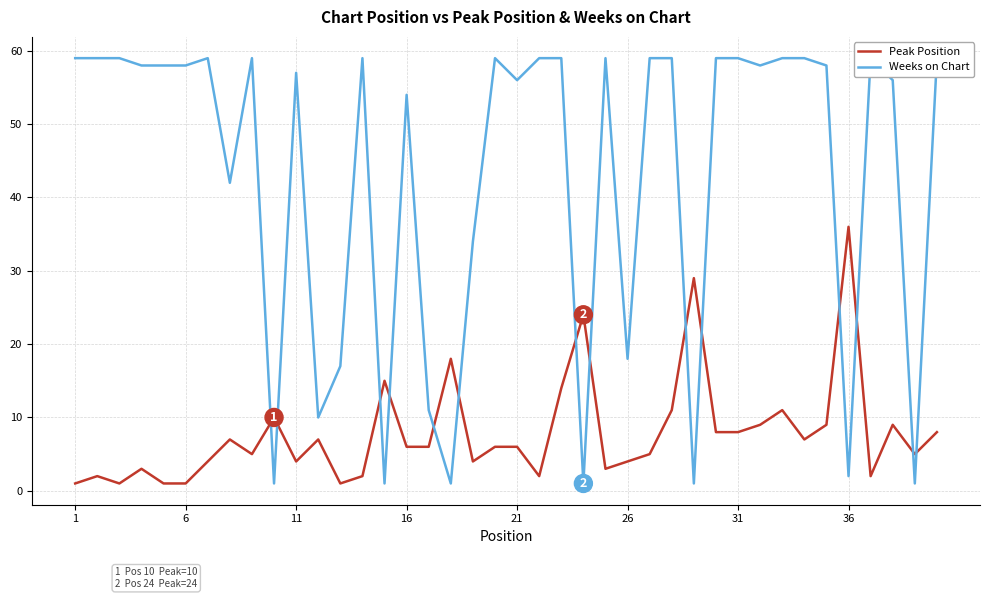

In Weeks on Chart, how many points are lower than both neighbors (excluding endpoints)?

12